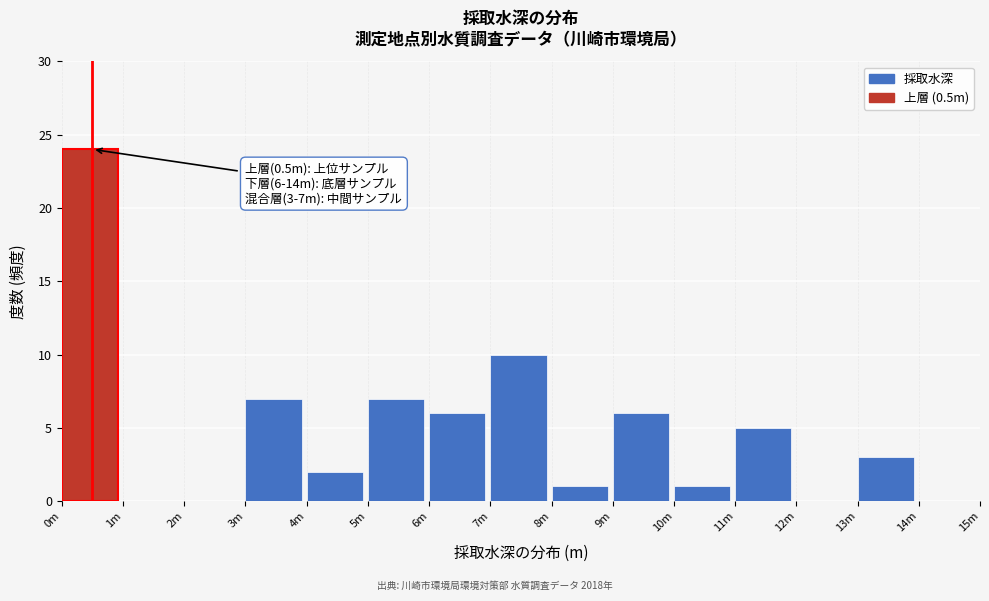

Reading left to right, list all the values displayed in this chart.

0m=24	1m=0	2m=0	3m=7	4m=2	5m=7	6m=6	7m=10	8m=1	9m=6	10m=1	11m=5	12m=0	13m=3	14m=0